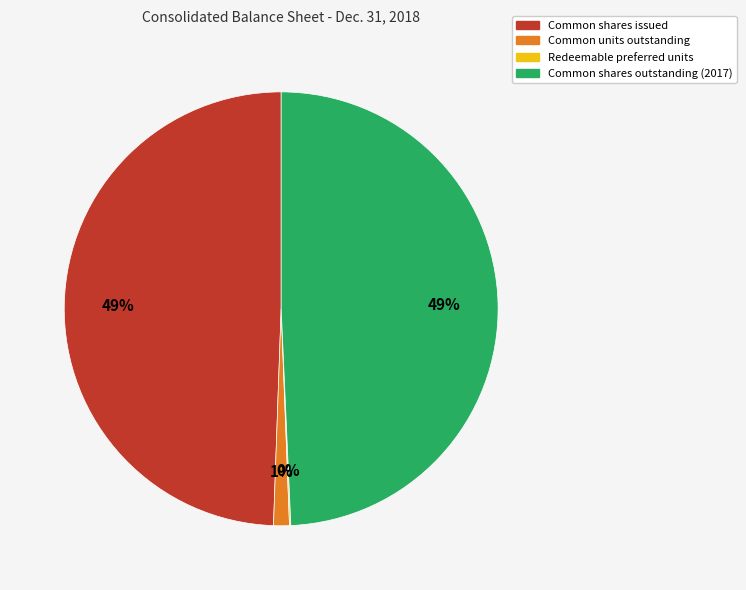

True or false: Common shares outstanding (2017) accounts for 49% of the total.

True